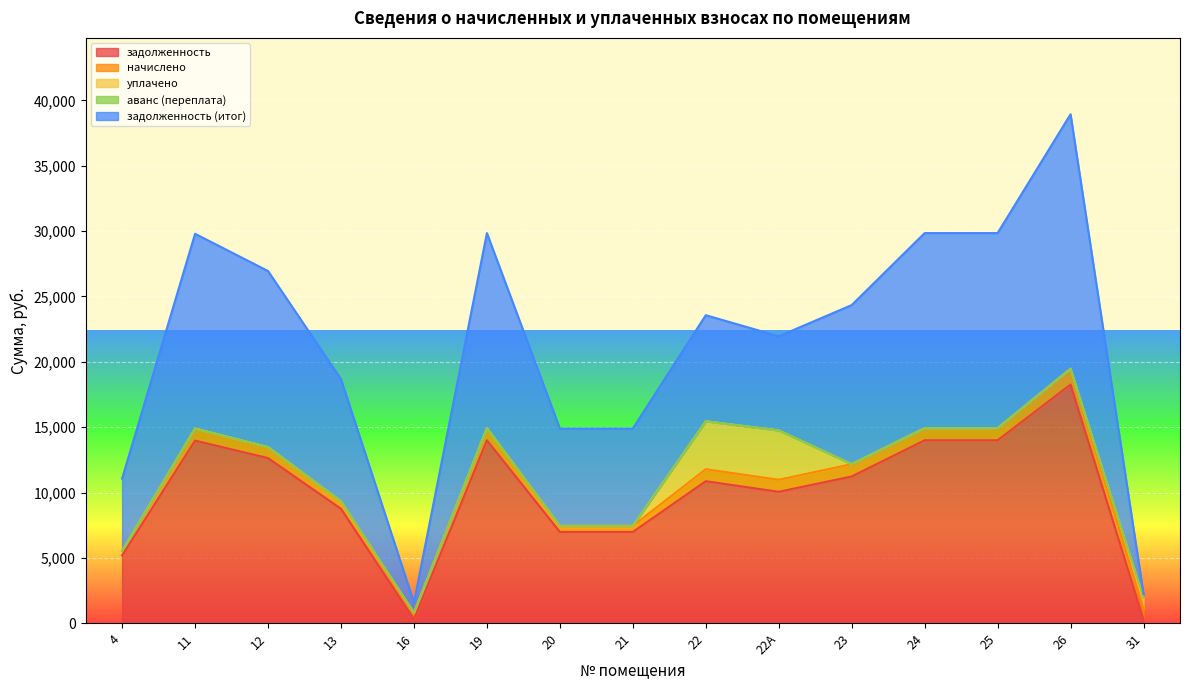

The задолженность (итог) series shows 346.7 at 16. True or false?

False